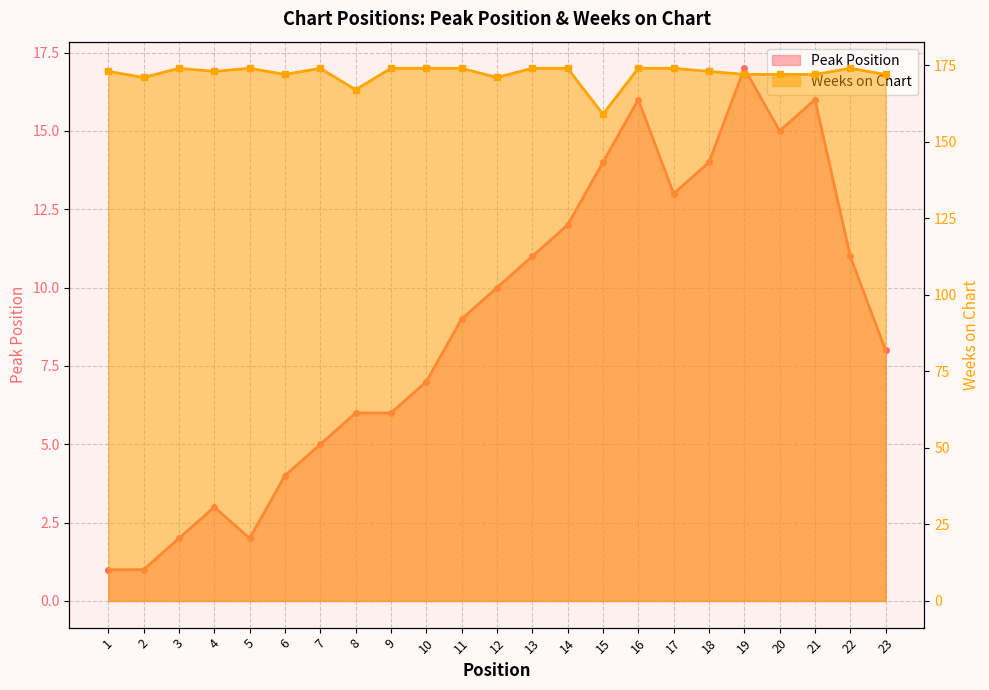

What is the difference between the second highest and minimum values in the Weeks on Chart series?

15